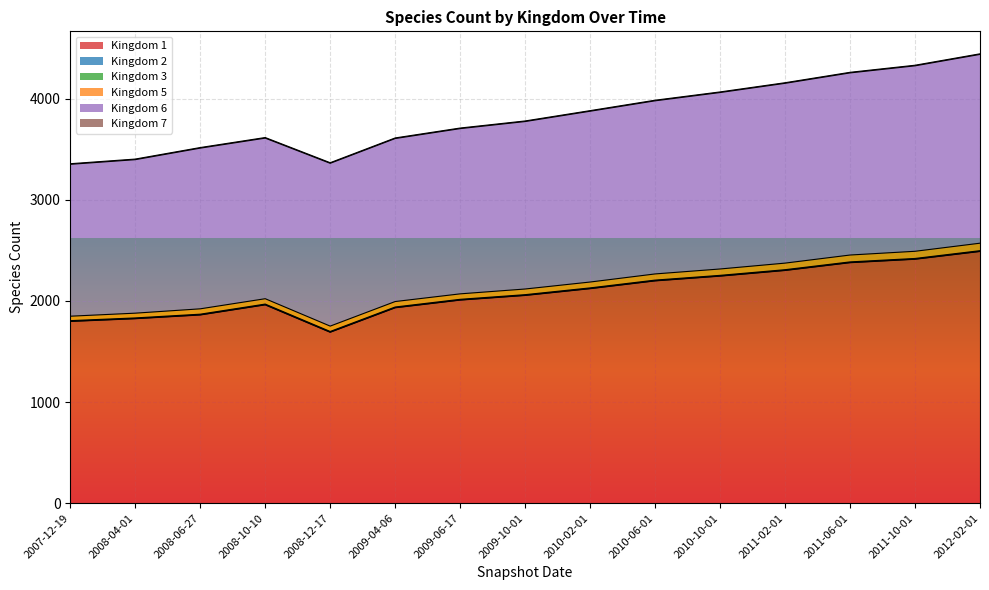

True or false: Kingdom 2 has a value of 3 at 2008-12-17.

False